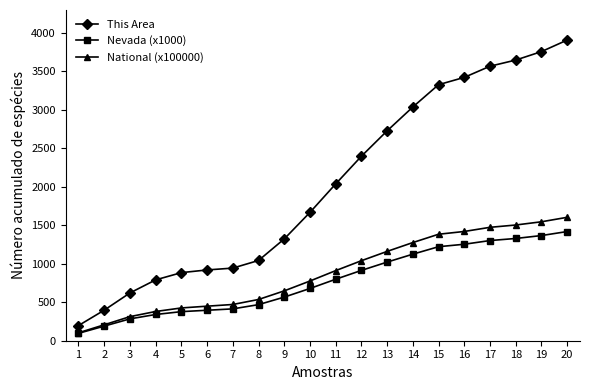

Which series has the widest spread of values?

This Area